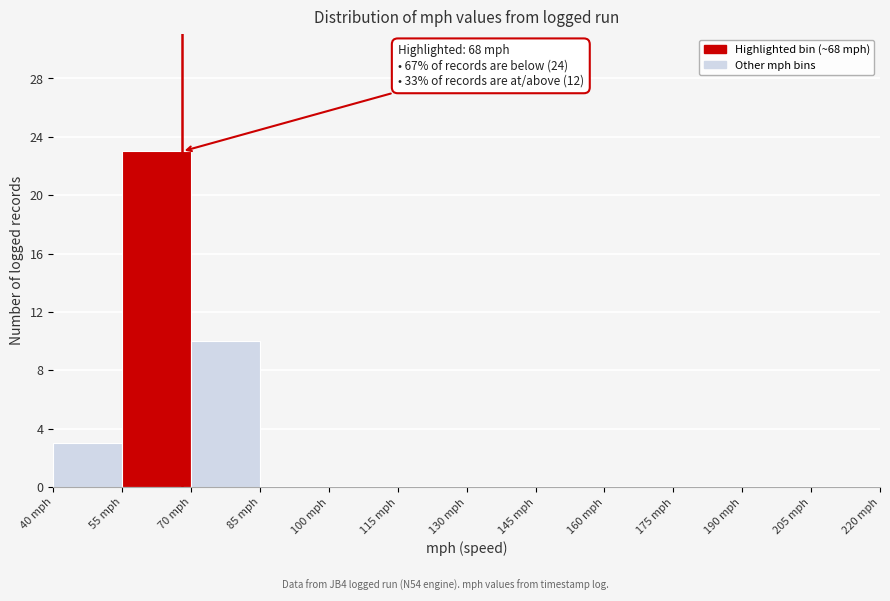

Over which range of the x-axis is the bar tallest?

55 to 70